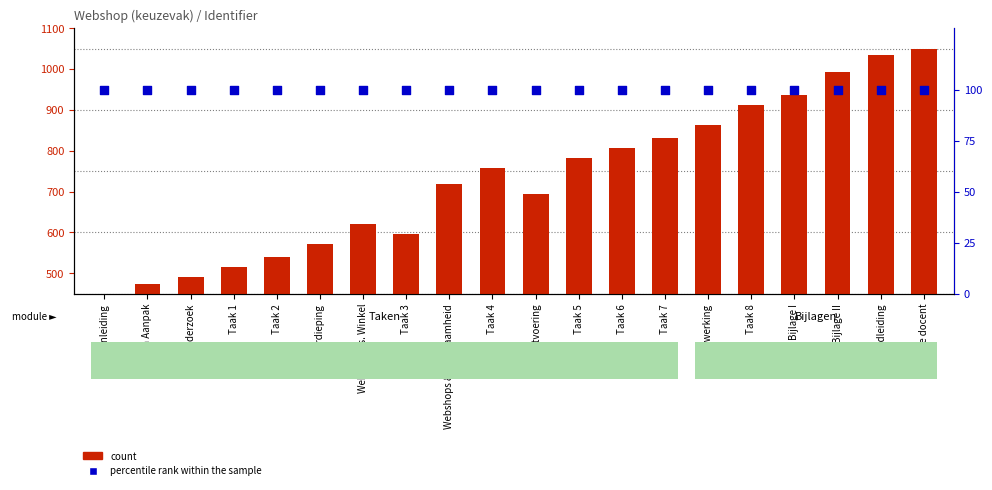

Which series has the largest Y range (max minus min)?

count